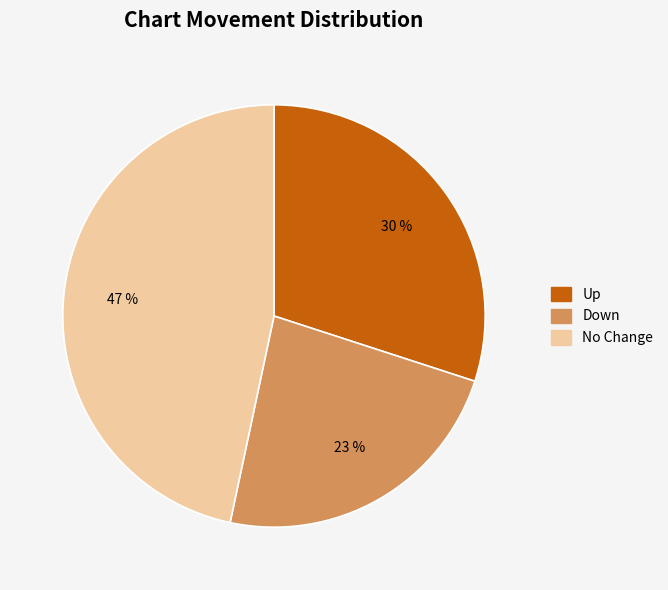

How many slices are in this pie chart?

3